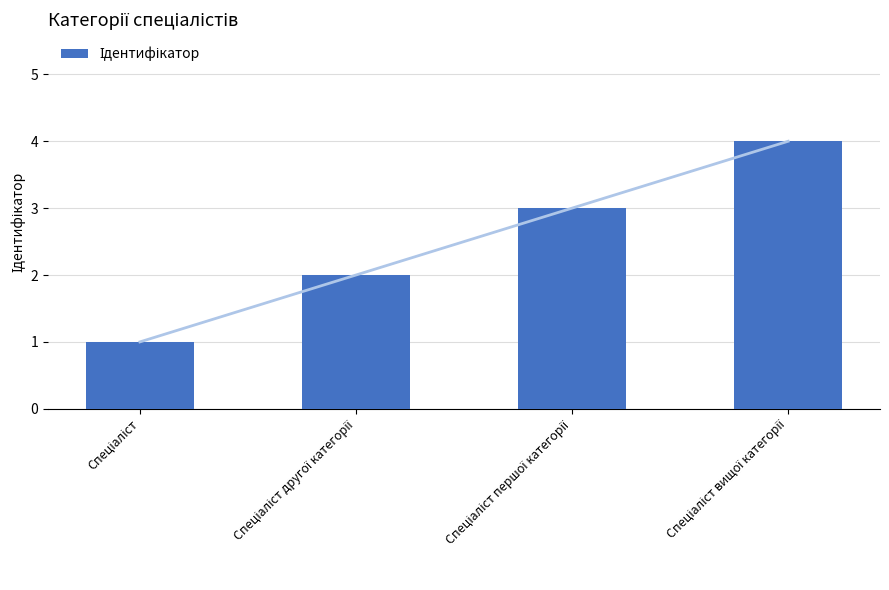

Does the chart contain stacked bars?

No